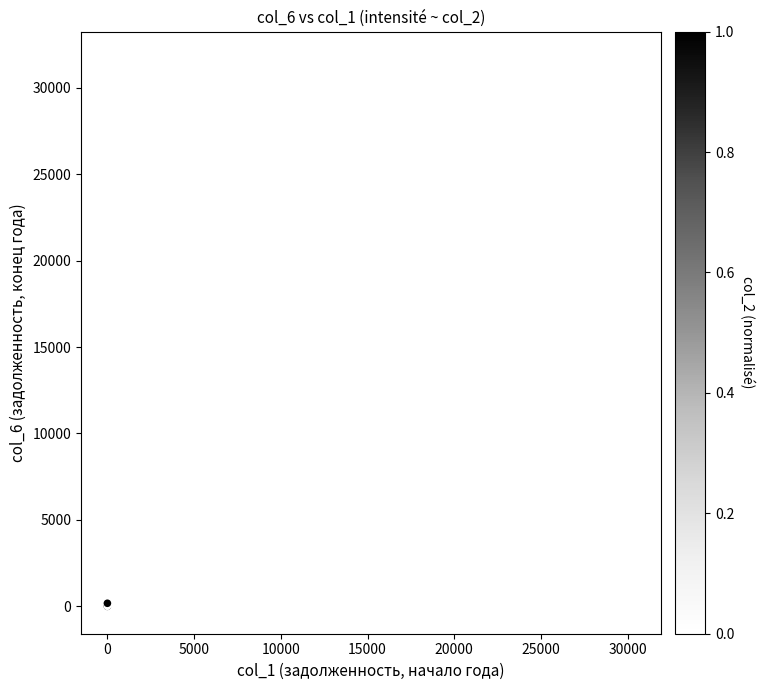

What Y value in the scatter plot is closest to 15830?

18072.3